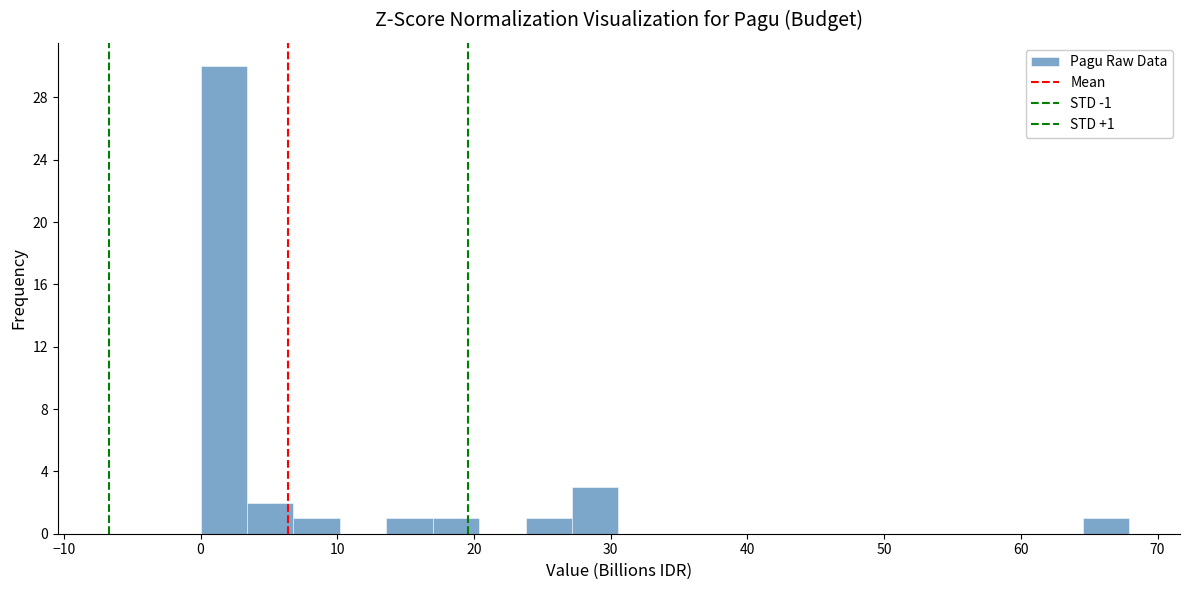

Around what value on the x-axis is the tallest bar? Give the approximate position of its centre, as read against the axis.

2